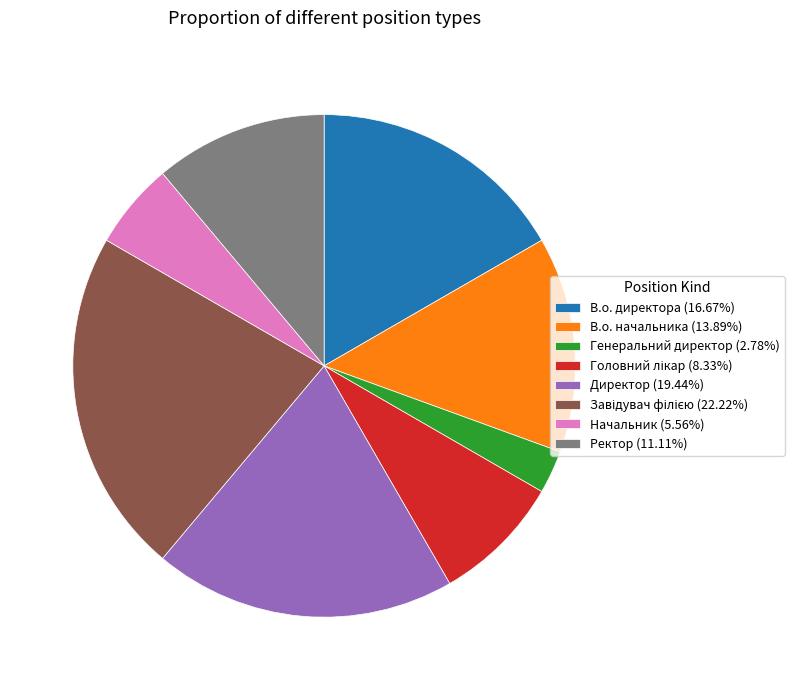

Is there a majority slice in this chart?

No